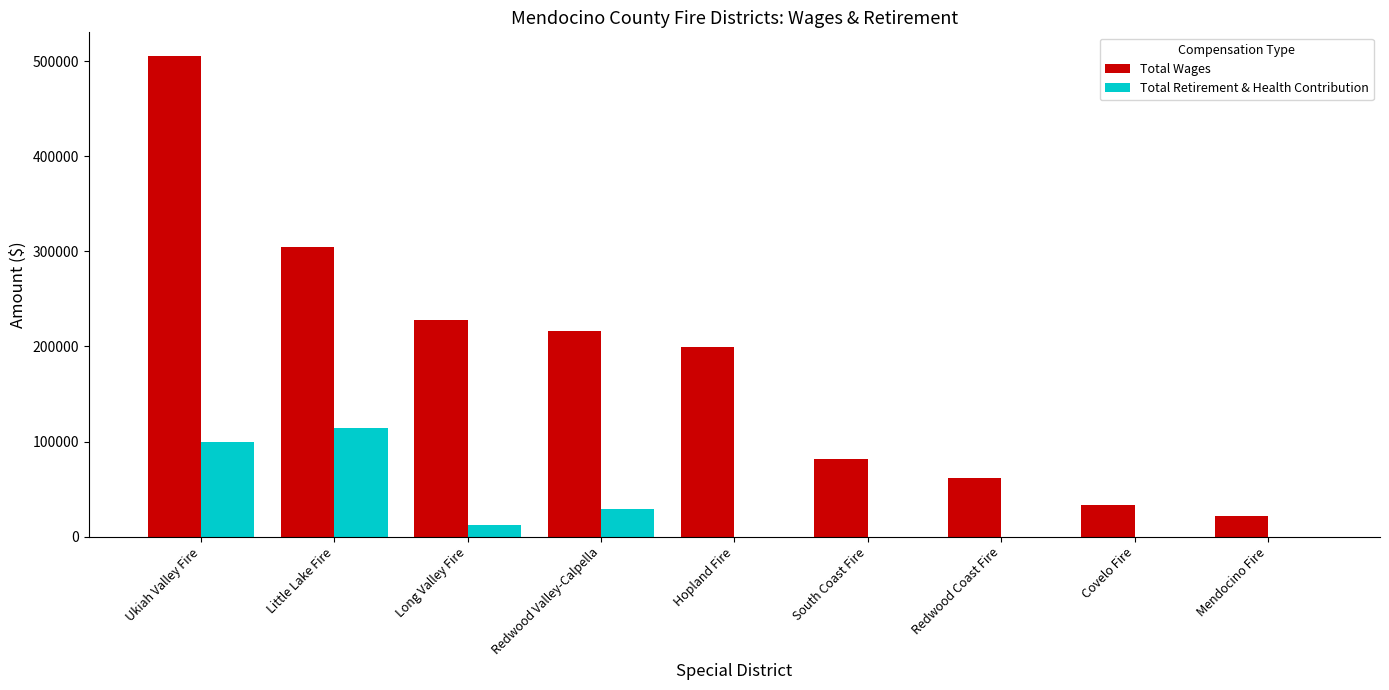

At which category is the sum across all series the highest?

Ukiah Valley Fire